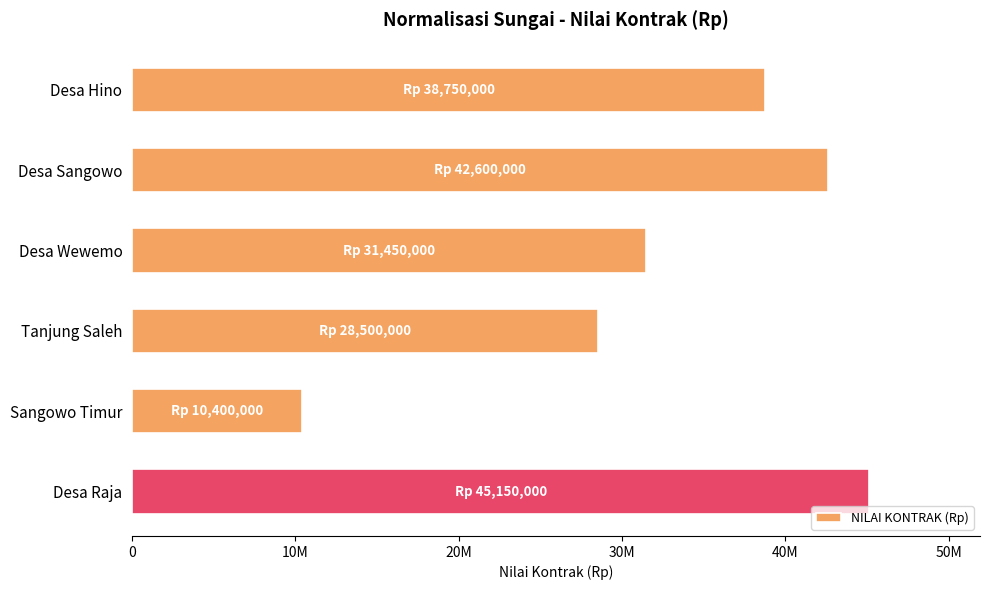

What is the difference between the maximum and minimum values?

34750000